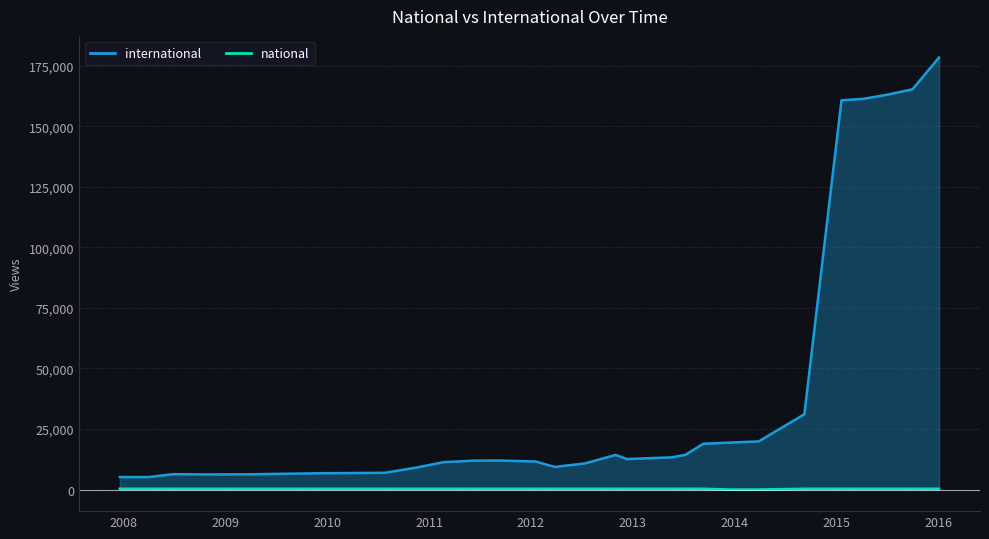

Which series has the largest total across all categories?

international